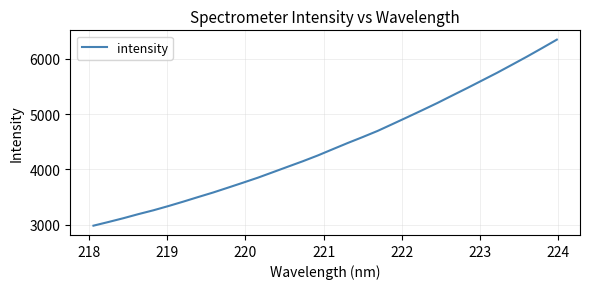

What is the smallest value displayed?

2981.1